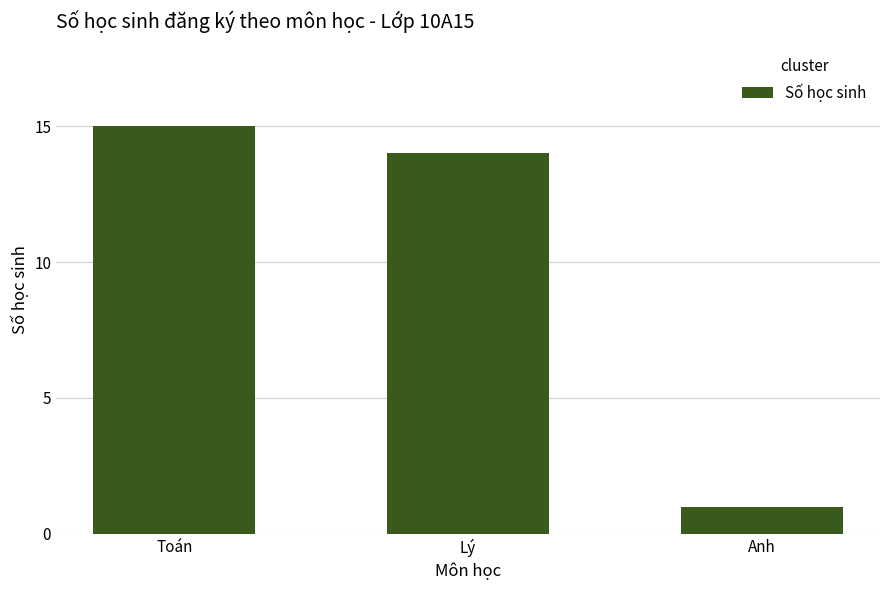

Reading left to right, transcribe all the data shown in this chart.

Toán=15	Lý=14	Anh=1